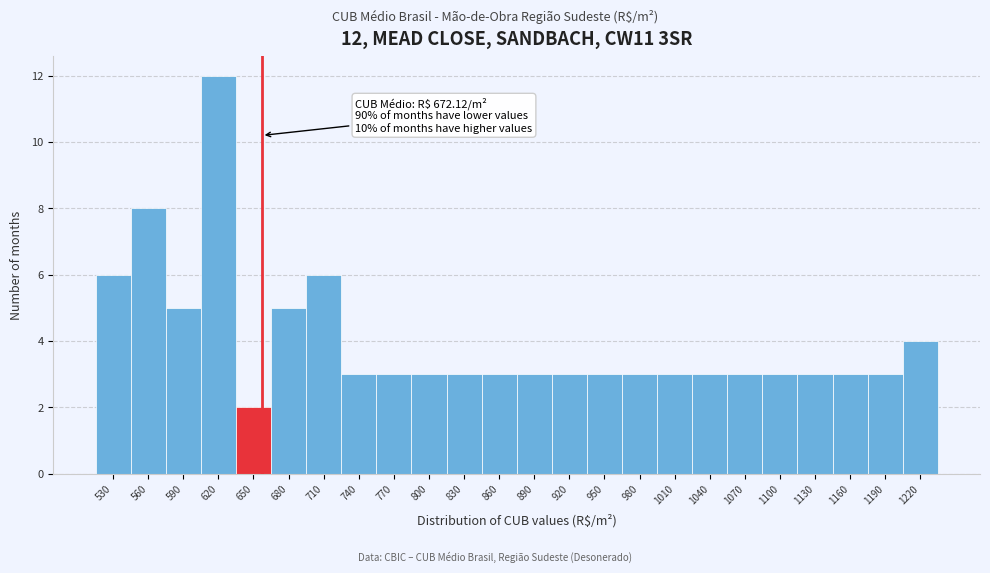

Reading left to right, transcribe all the data shown in this chart.

6	8	5	12	2	5	6	3	3	3	3	3	3	3	3	3	3	3	3	3	3	3	3	4